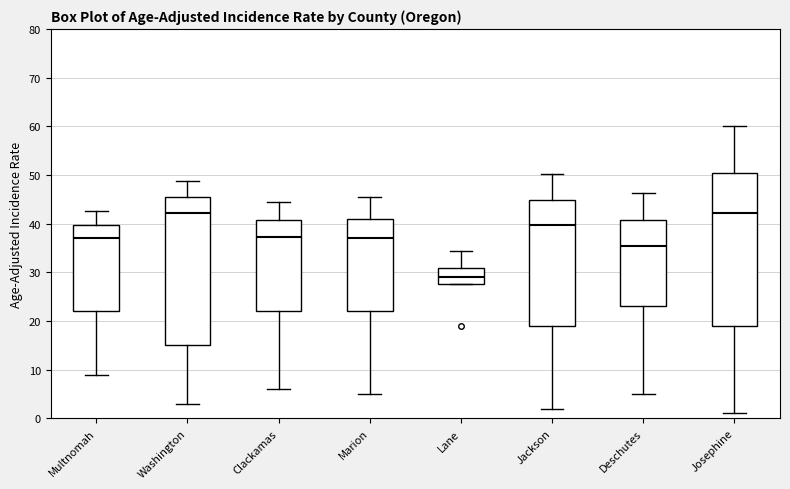

Which box is the tallest, from its lower edge to its upper edge?

Josephine